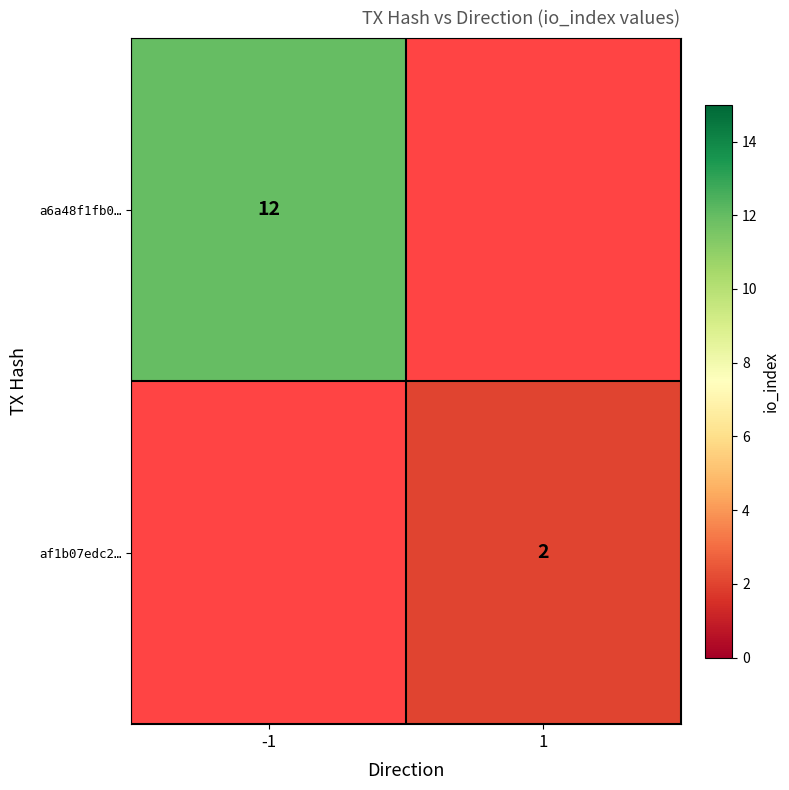

True or false: af1b07edc2… has a value of 3 at 1.

False